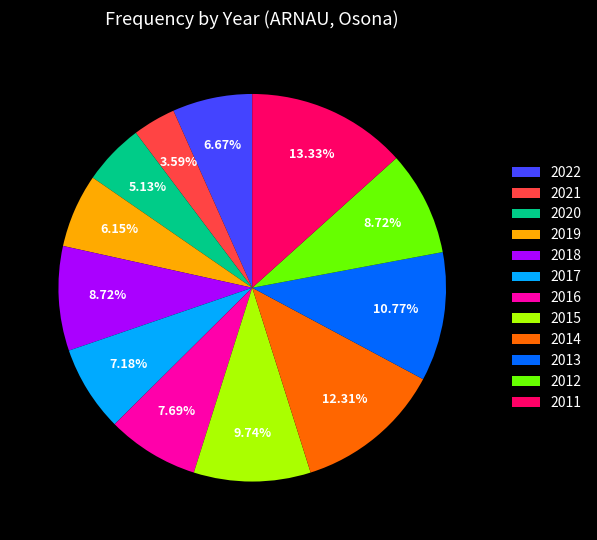

How many slices are in this pie chart?

12